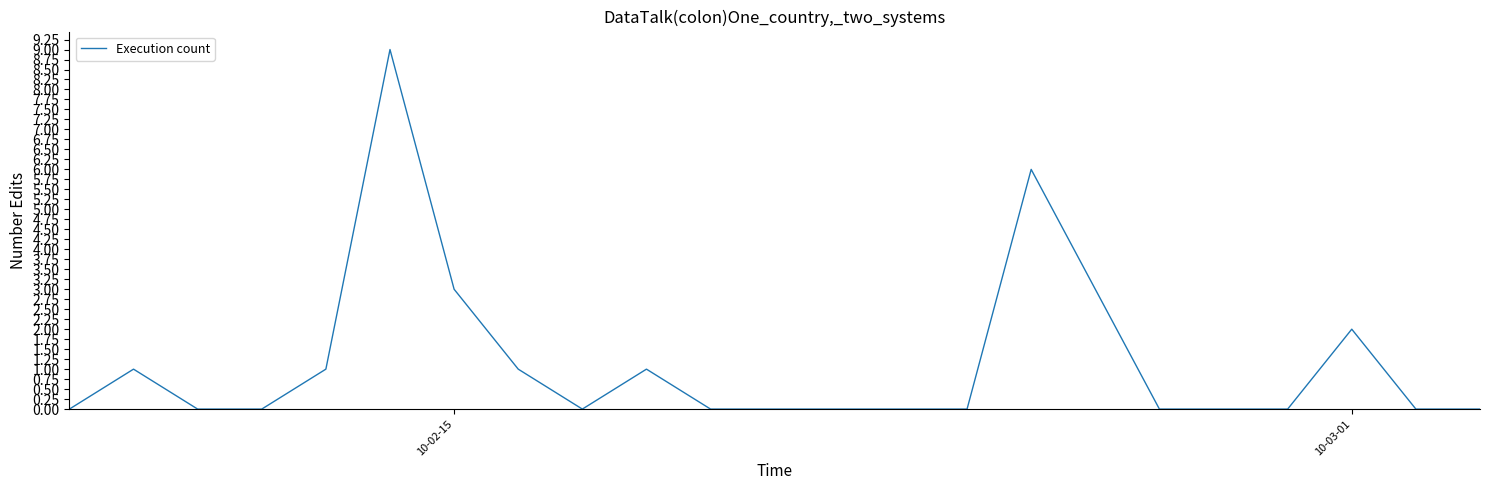

What is the difference between the maximum and minimum values?

9